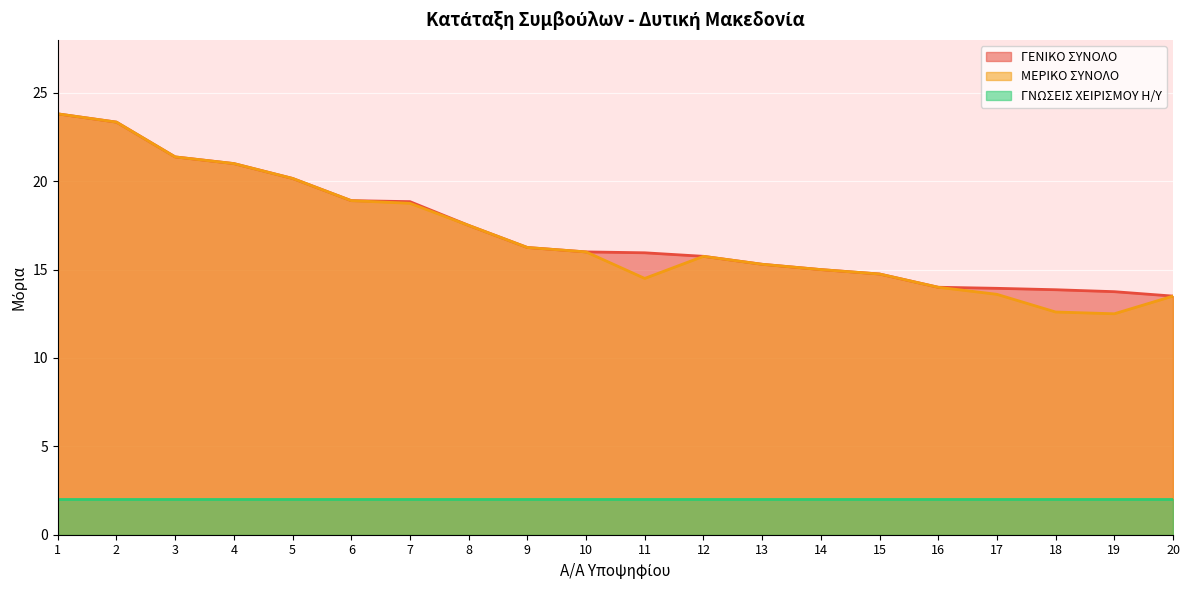

The ΓΕΝΙΚΟ ΣΥΝΟΛΟ series shows 13.9 at 18. True or false?

True